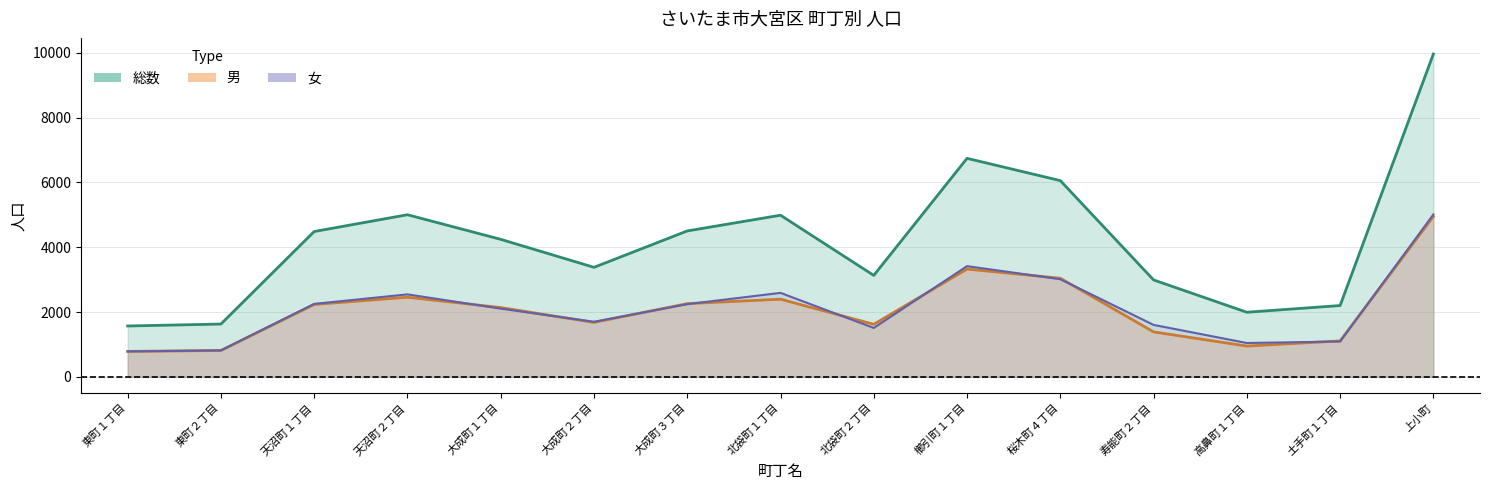

The 男 series shows 1680 at 大成町２丁目. True or false?

True